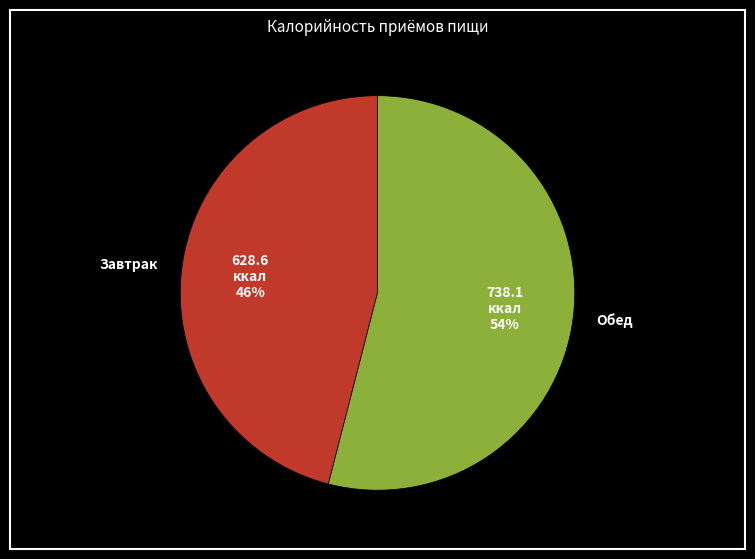

Does Завтрак represent more than half of the total?

No